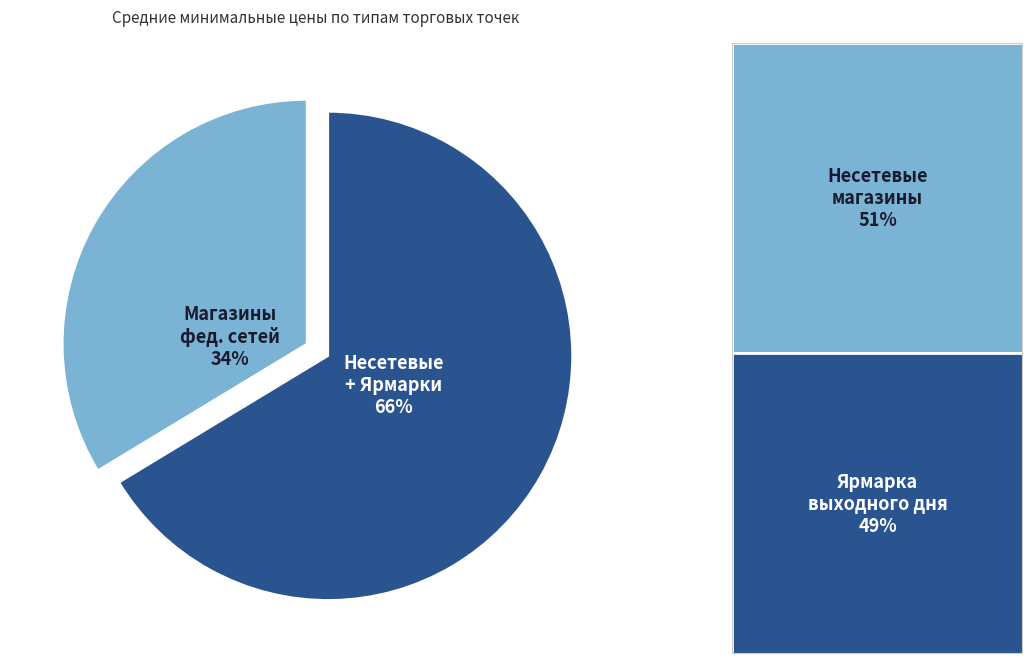

To the nearest percent, what is the average slice percentage?

50%